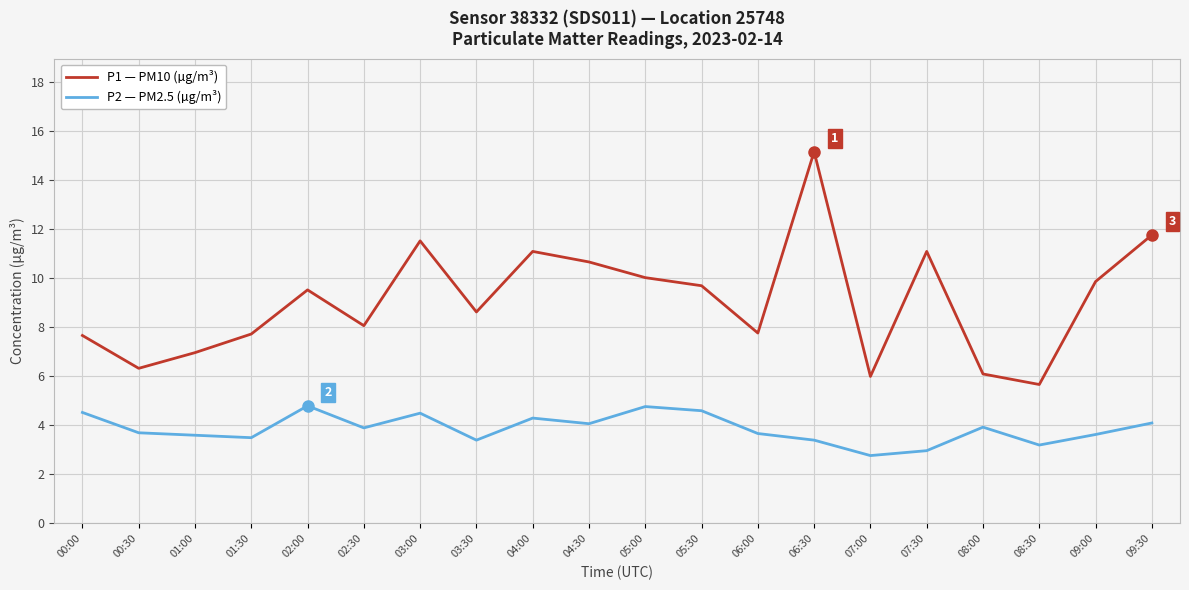

Does the chart display data point markers on the line(s)?

No